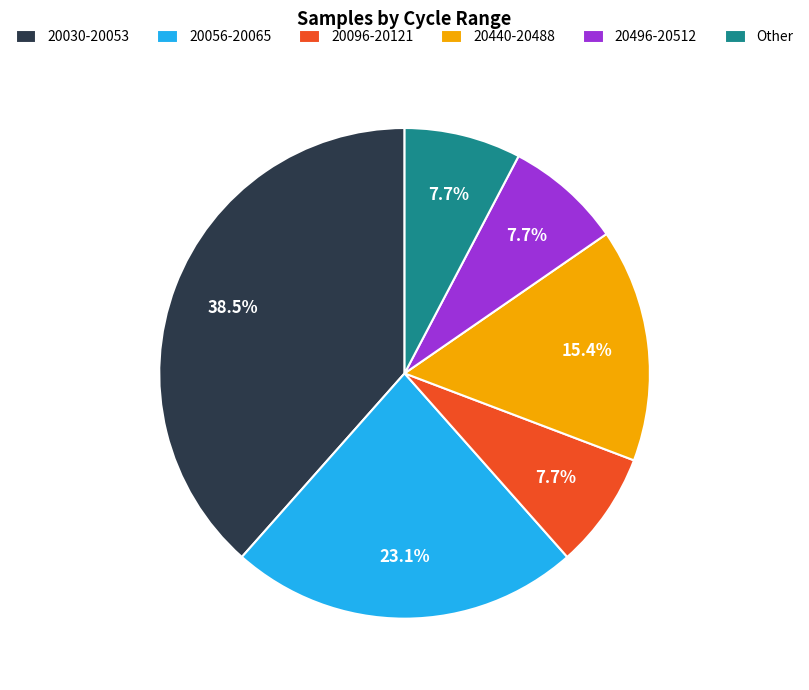

How much of the chart is everything except 20496-20512?

92.3%